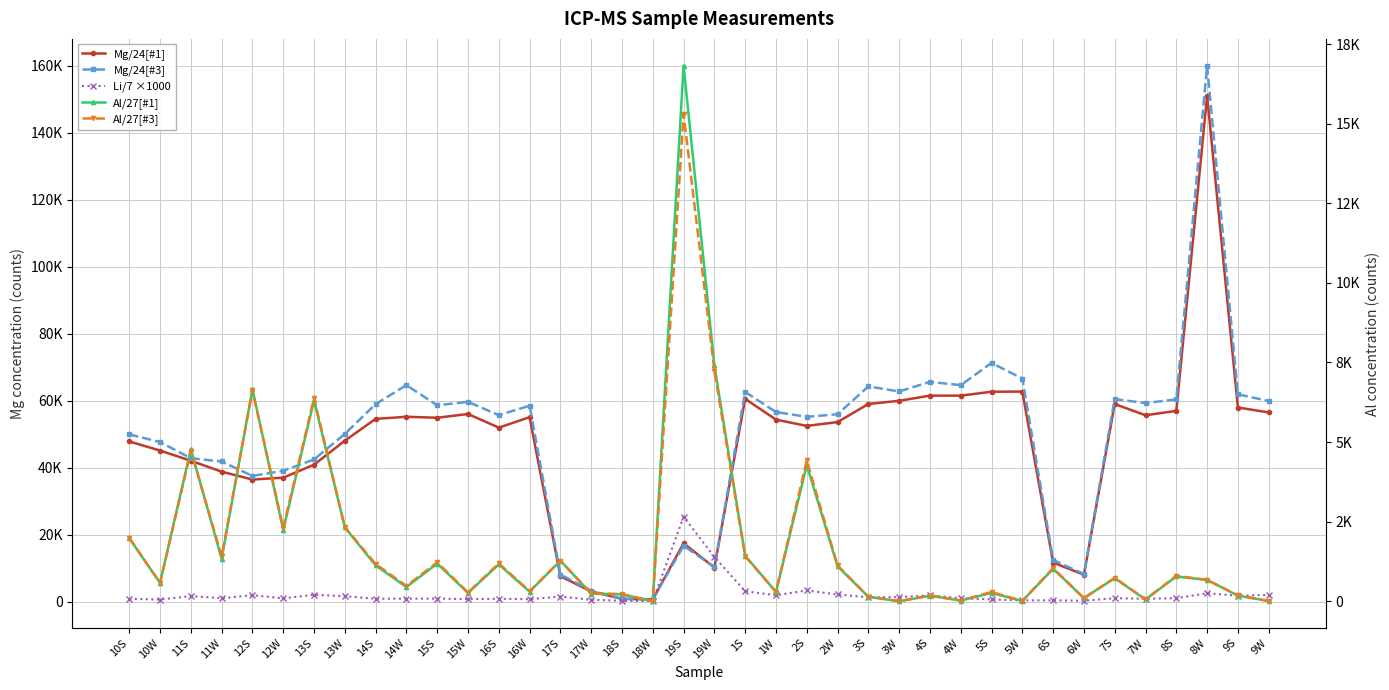

How many values in the Al/27[#1] series exceed 725?

19